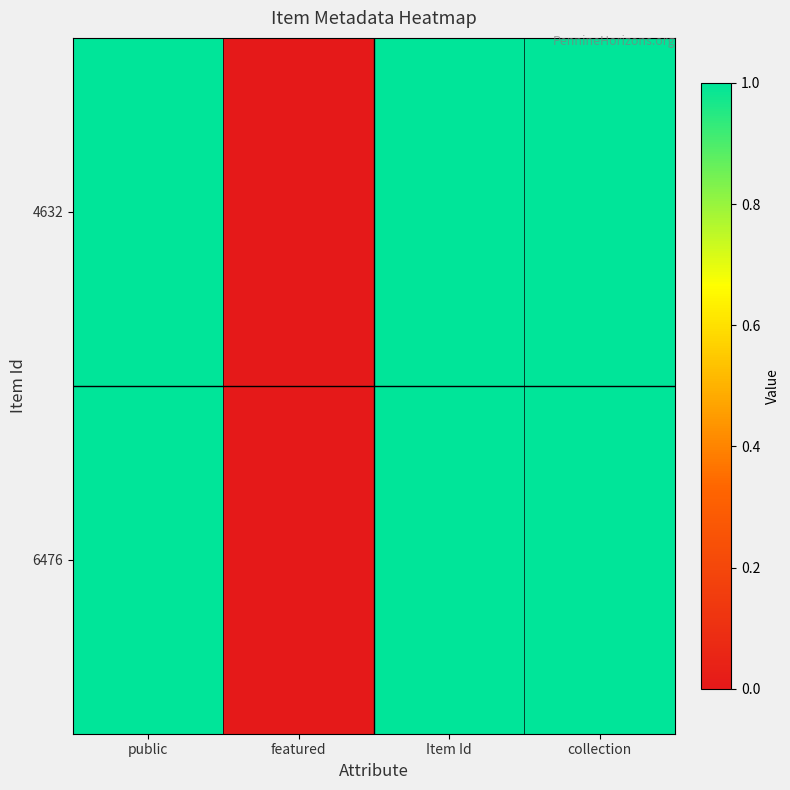

Between Item Id and public, which is larger?

Item Id